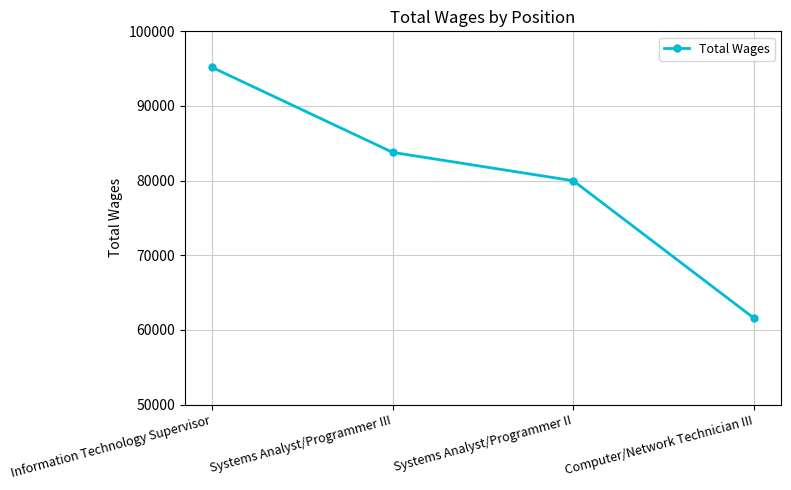

How many values are below 83783?

2